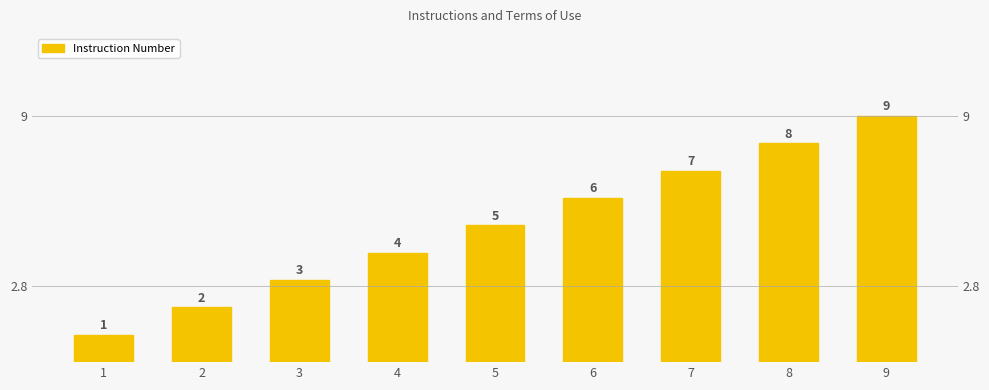

What is the smallest value displayed?

1